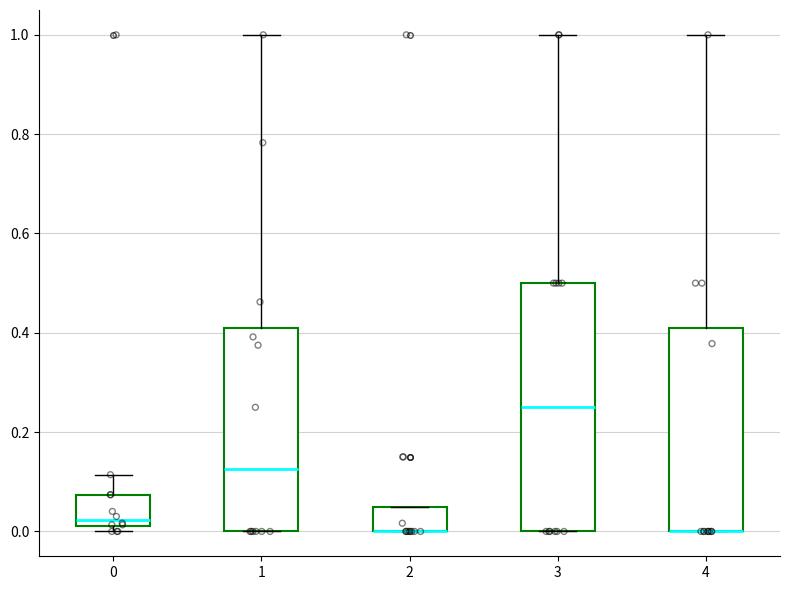

Reading left to right, transcribe this box plot: for each box, give where its median line is, the range the box spans, and where its two whiskers end, as read against the y-axis. The values are not printed on the chart, so give them approximately, as read against the axis.

0: median 0.02 (just above the box's lower edge), box 0.02 to 0.08, whiskers 0.00 to 0.12
1: median 0.12, box 0.00 to 0.40, whiskers 0.00 to 1.00
2: median 0.00 (drawn on the box's lower edge), box 0.00 to 0.04, whiskers 0.00 to 0.04
3: median 0.26, box 0.00 to 0.50, whiskers 0.00 to 1.00
4: median 0.00 (drawn on the box's lower edge), box 0.00 to 0.40, whiskers 0.00 to 1.00